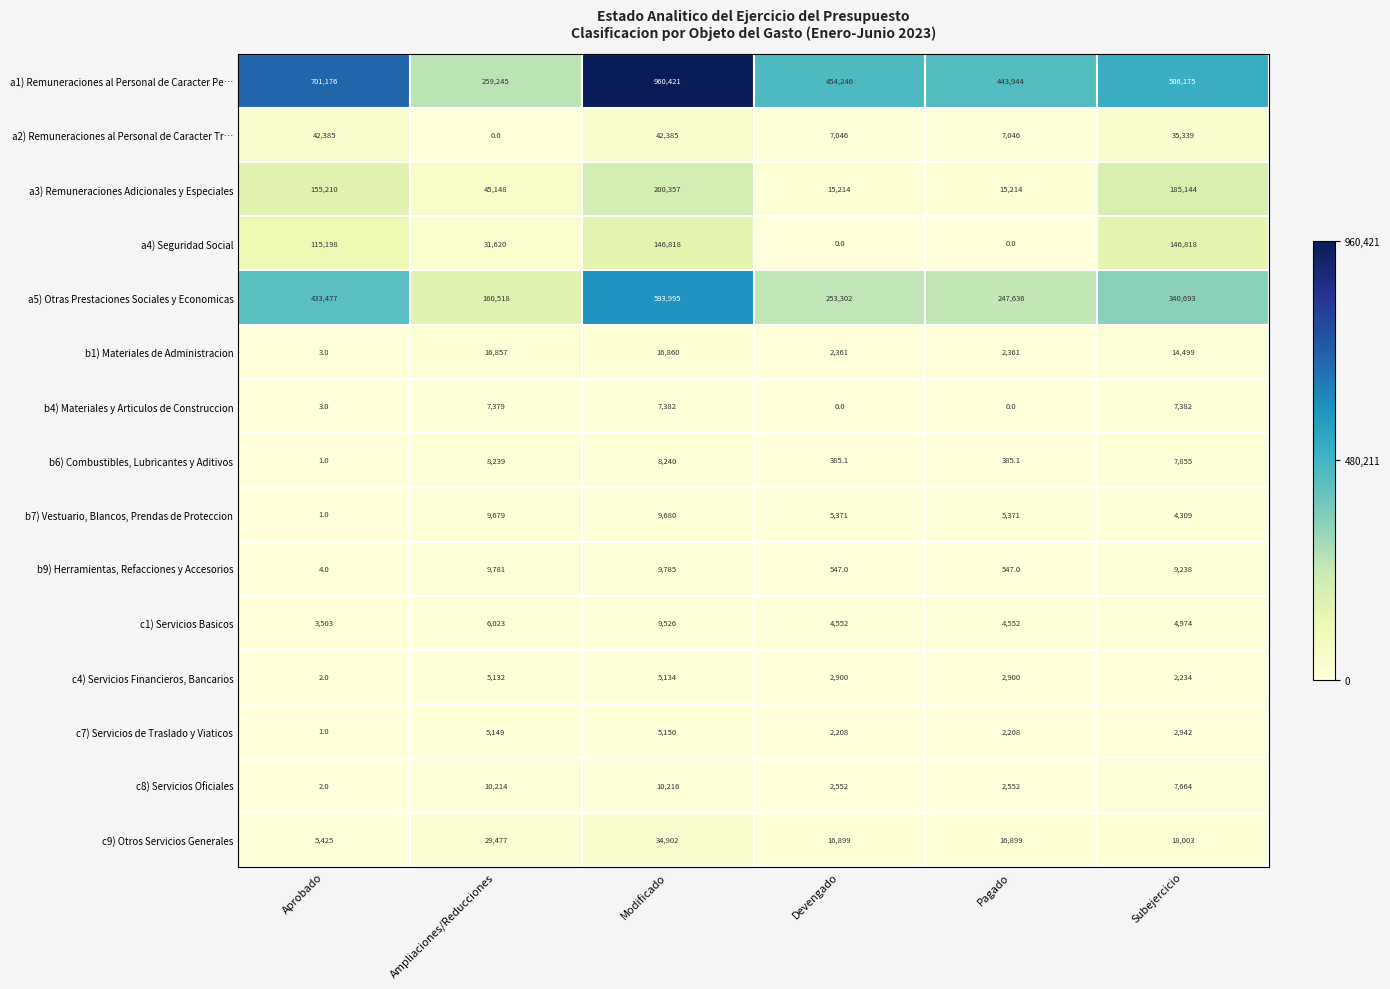

What is the approximate value of c1) Servicios Basicos at Devengado?

4552.0